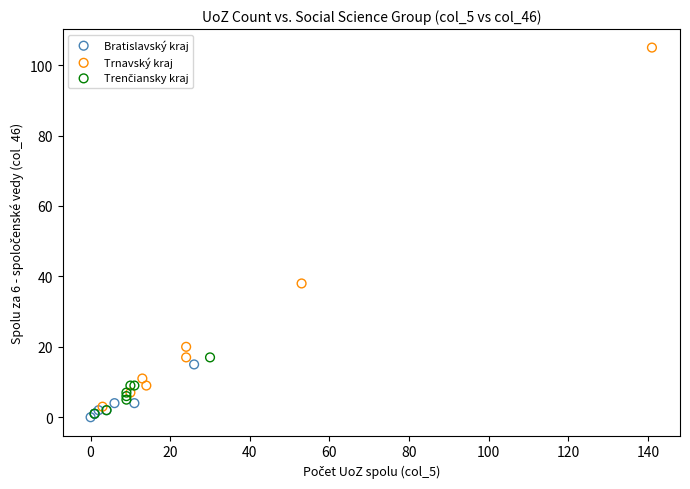

Which series contains the highest Y value?

Trnavský kraj